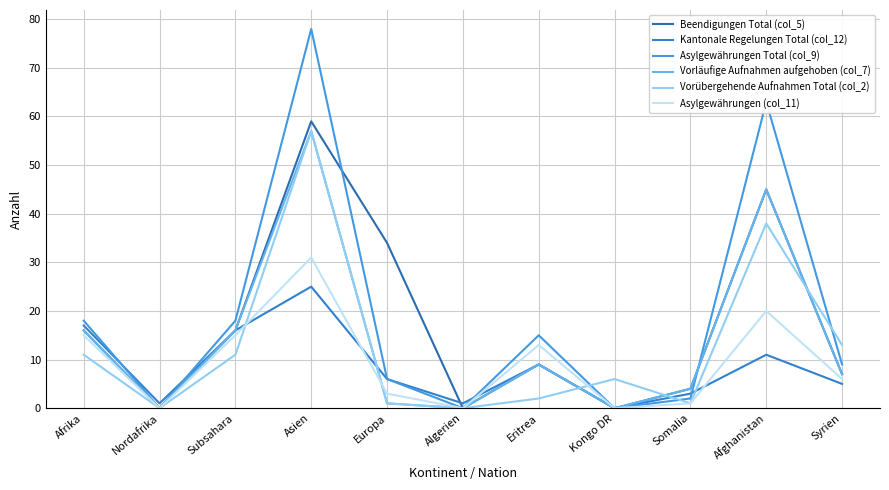

What is the sum of the Beendigungen Total (col_5) values at Nordafrika and Afghanistan?

45